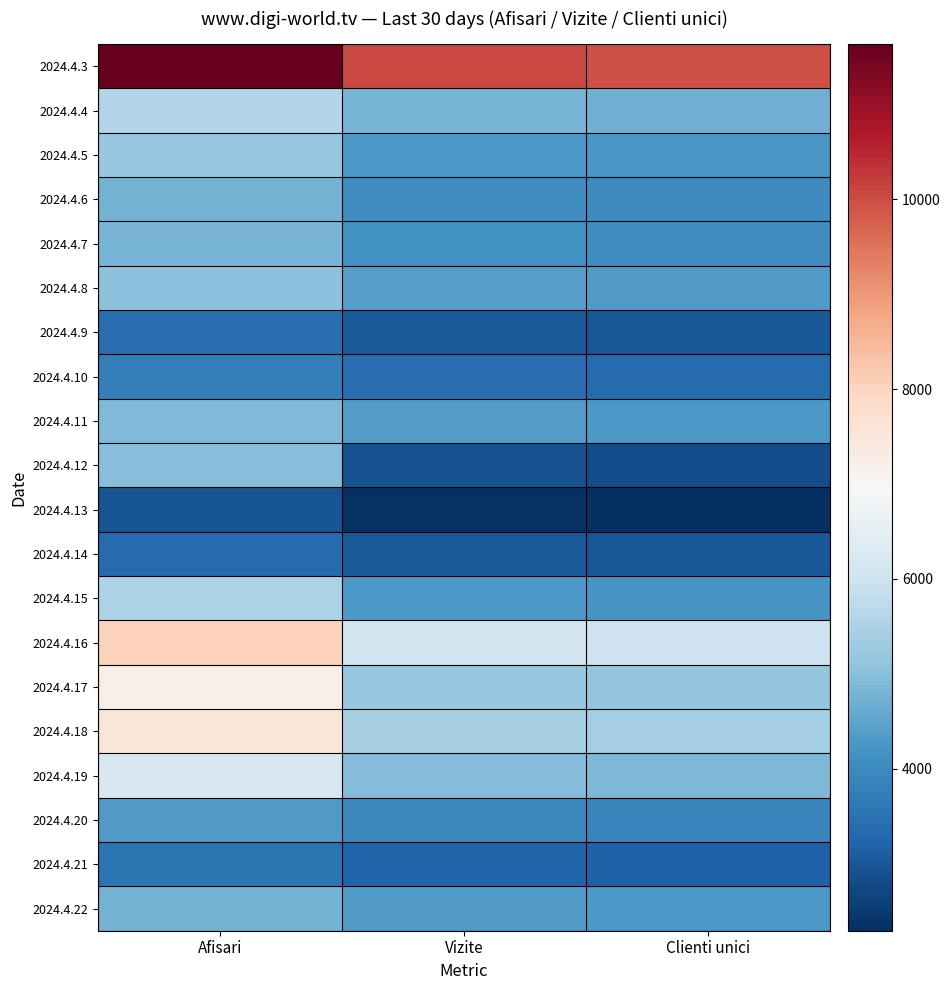

Rank the series at Vizite from highest to lowest value.

2024.4.3, 2024.4.16, 2024.4.18, 2024.4.17, 2024.4.19, 2024.4.4, 2024.4.8, 2024.4.11, 2024.4.22, 2024.4.5, 2024.4.15, 2024.4.7, 2024.4.6, 2024.4.20, 2024.4.10, 2024.4.21, 2024.4.14, 2024.4.9, 2024.4.12, 2024.4.13